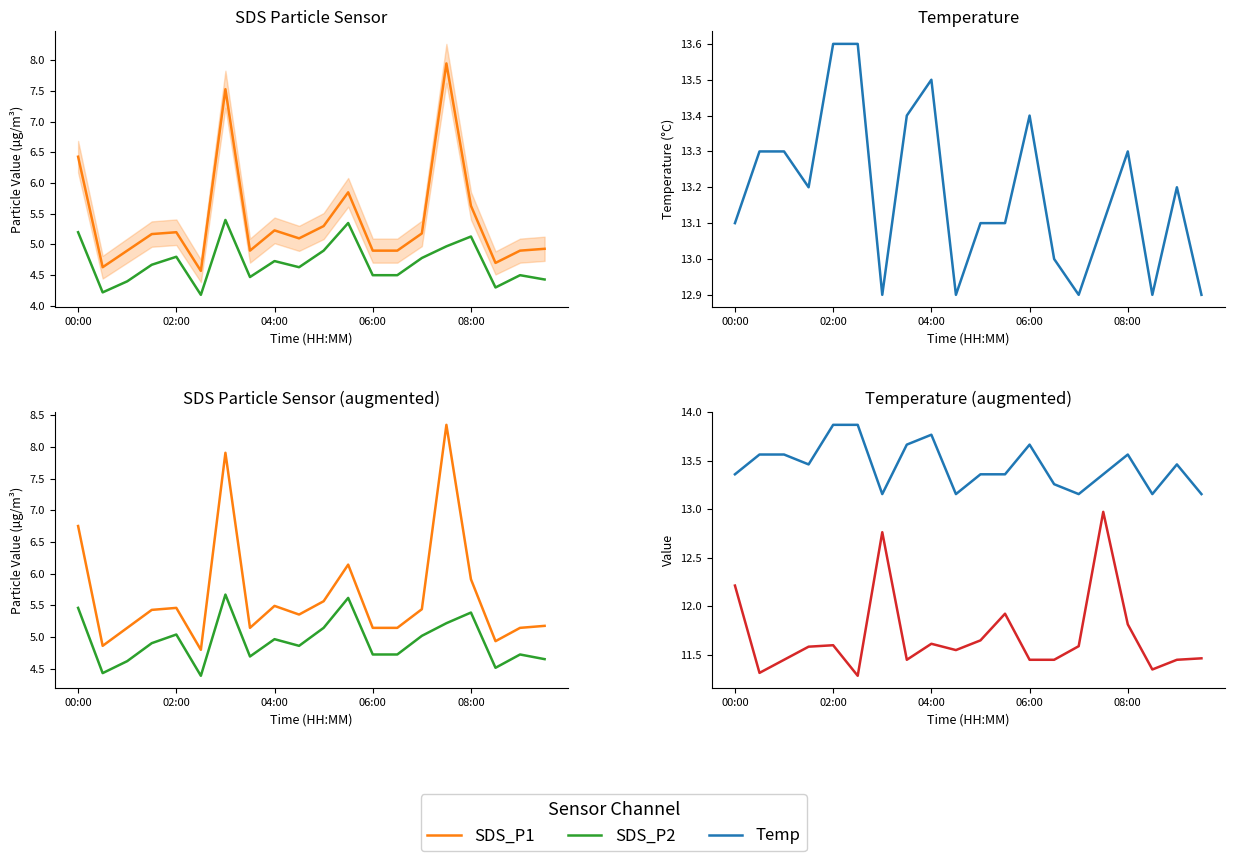

True or false: Temp has a value of 13.3 at 13.

True